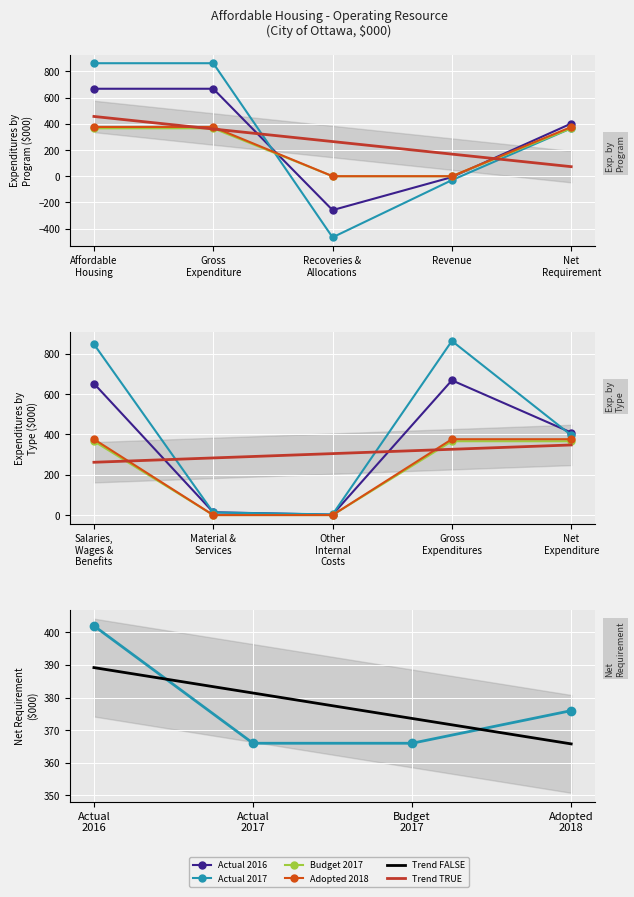

What is the average value of the Budget 2017 series?

220